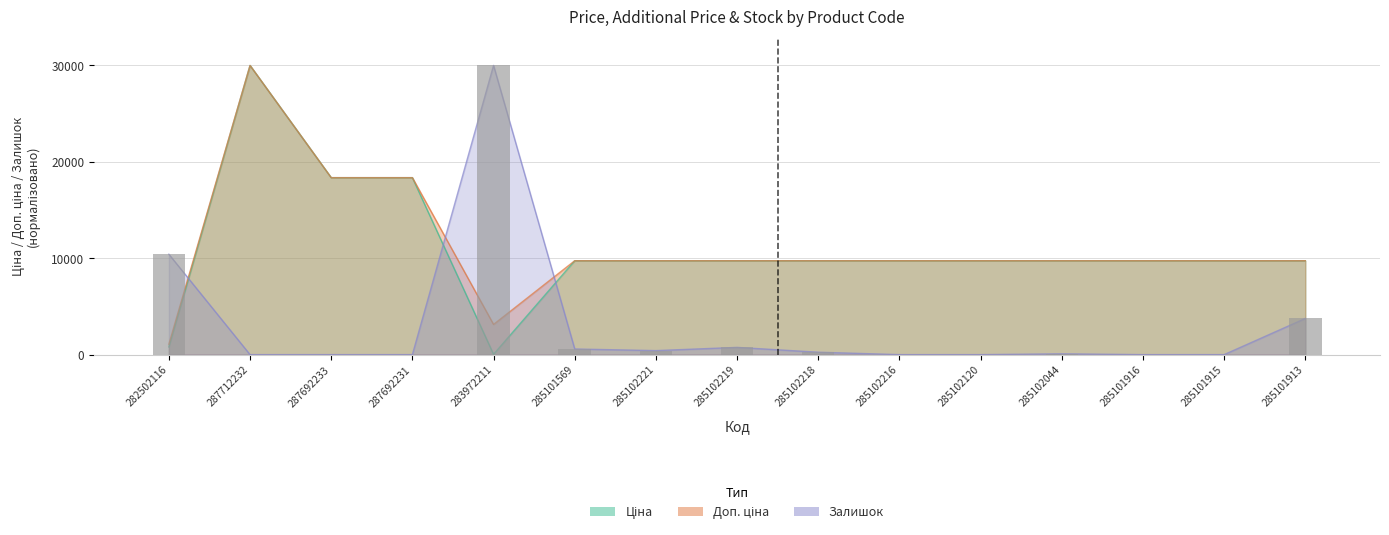

How many values in the Доп. ціна series exceed 9742?

13